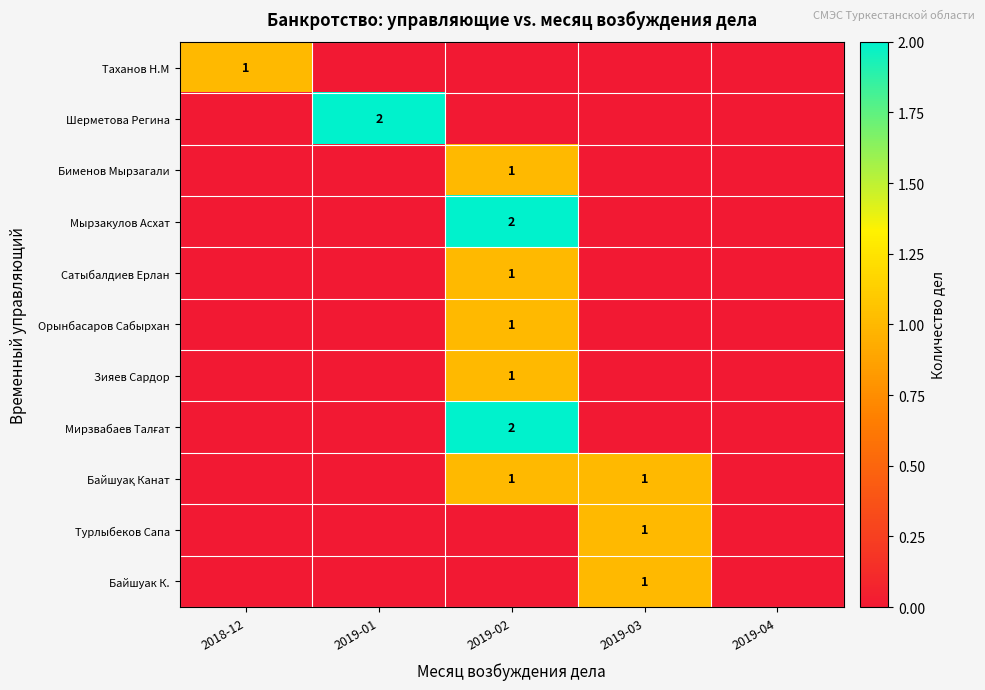

Which category has the highest value across all series?

2019-01